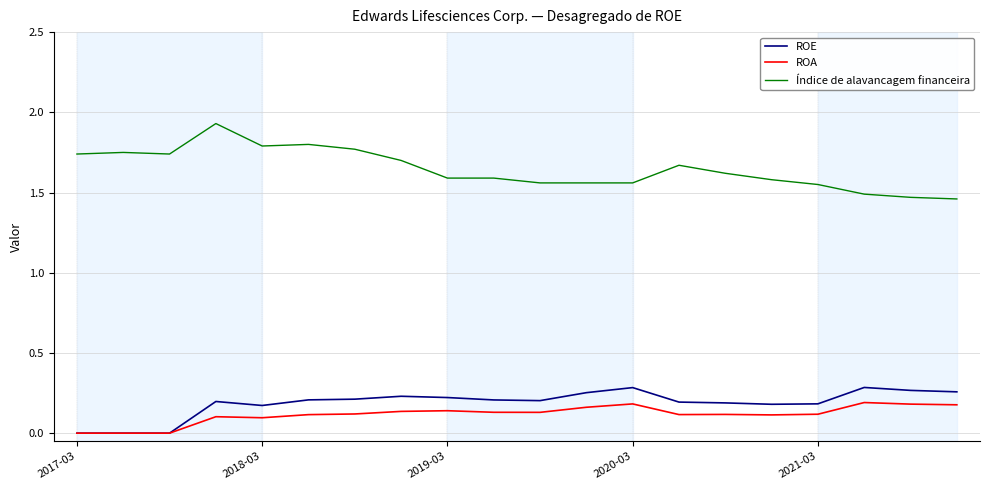

Which series has the largest total across all categories?

Índice de alavancagem financeira